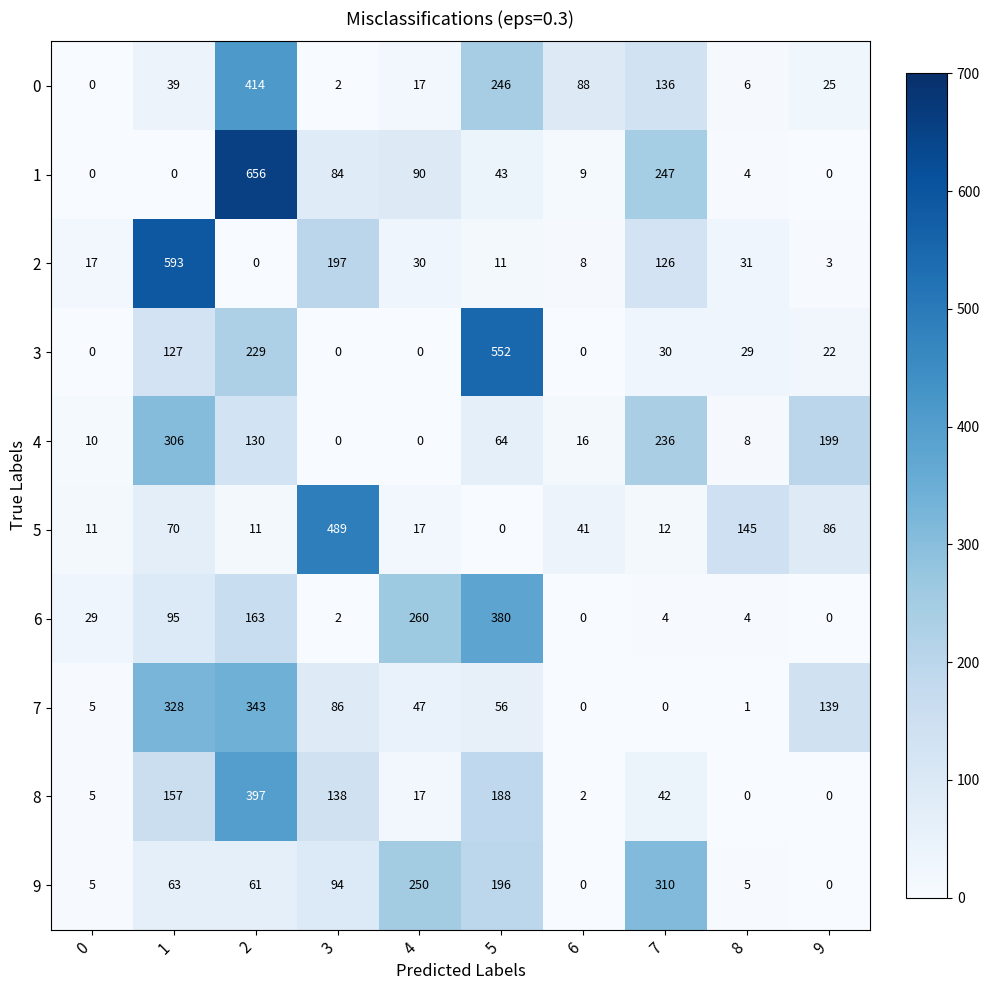

Rank the series by their maximum value, from lowest to highest.

4, 9, 7, 6, 8, 0, 5, 3, 2, 1